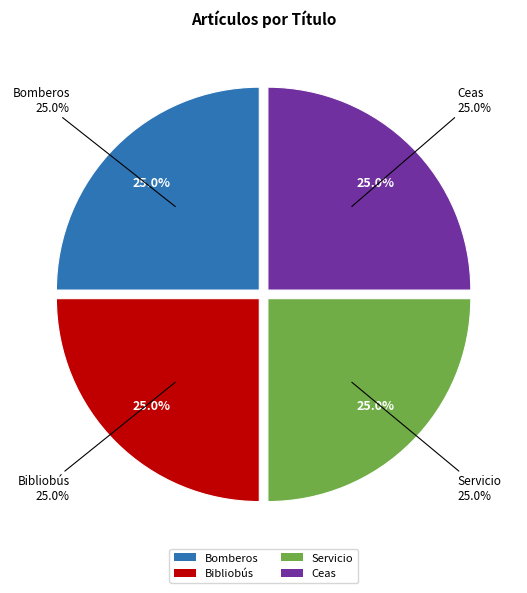

Which has a higher value, Servicio or Bomberos?

Servicio